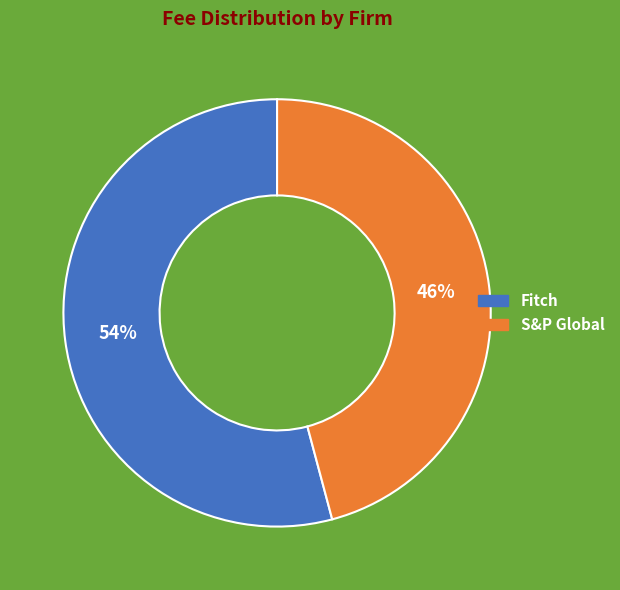

Which has a higher value, Fitch or S&P Global?

Fitch